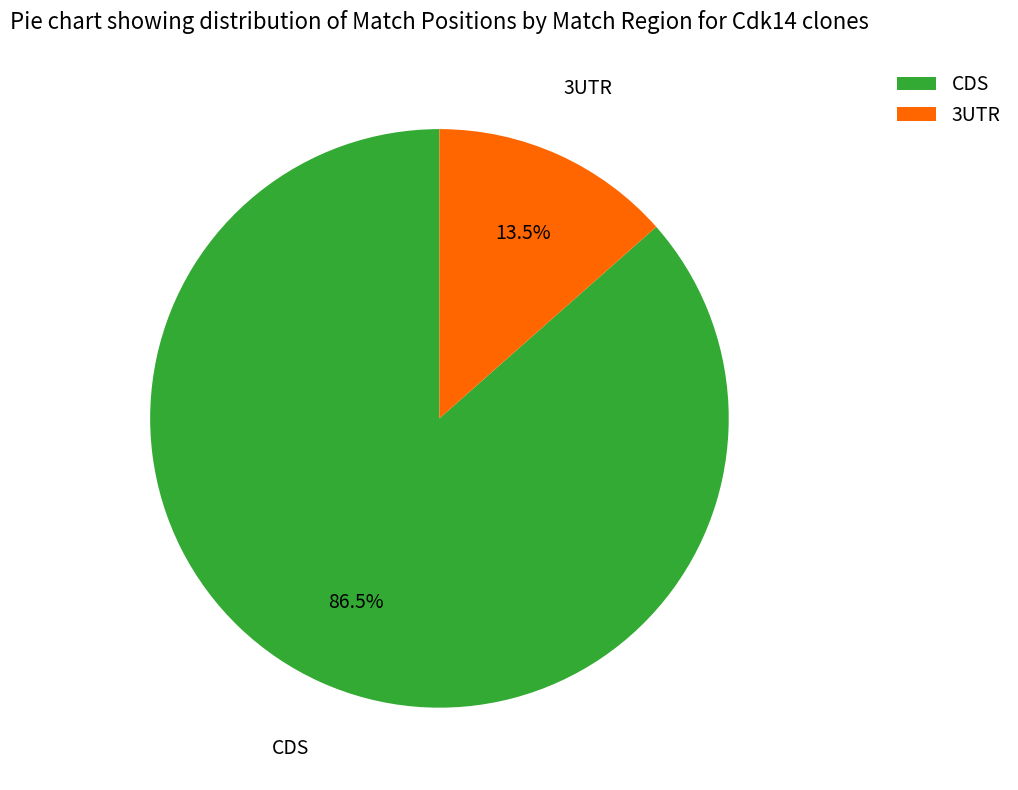

Do CDS and 3UTR together represent more than half of the pie?

Yes